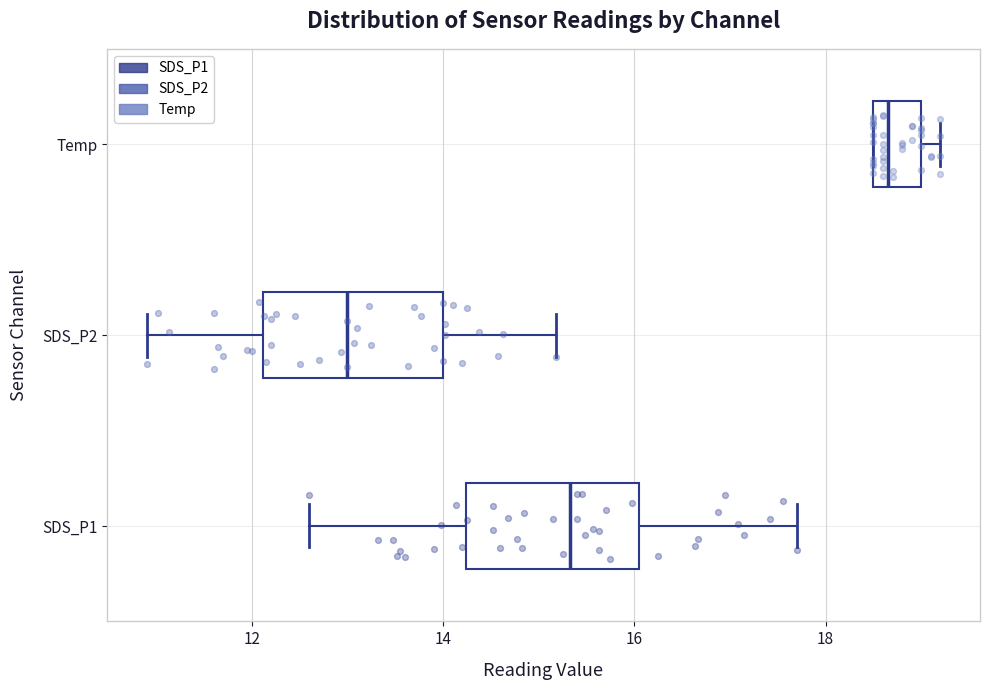

Reading bottom to top, transcribe this box plot: for each box, give where its median line is, the range the box spans, and where its two whiskers end, as read against the x-axis. The values are not printed on the chart, so give them approximately, as read against the axis.

SDS_P1: median 15.4, box 14.2 to 16.0, whiskers 12.6 to 17.8
SDS_P2: median 13.0, box 12.2 to 14.0, whiskers 11.0 to 15.2
Temp: median 18.6 (just right of the box's left edge), box 18.6 to 19.0, whiskers 18.6 to 19.2